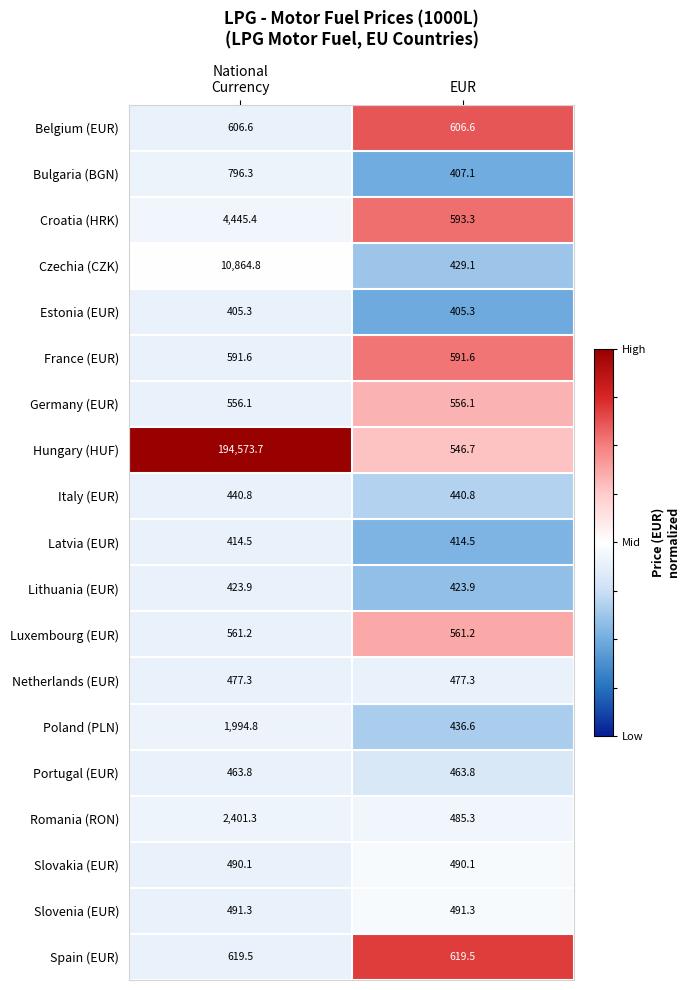

At which label is Croatia (HRK) closest to 2519?

EUR